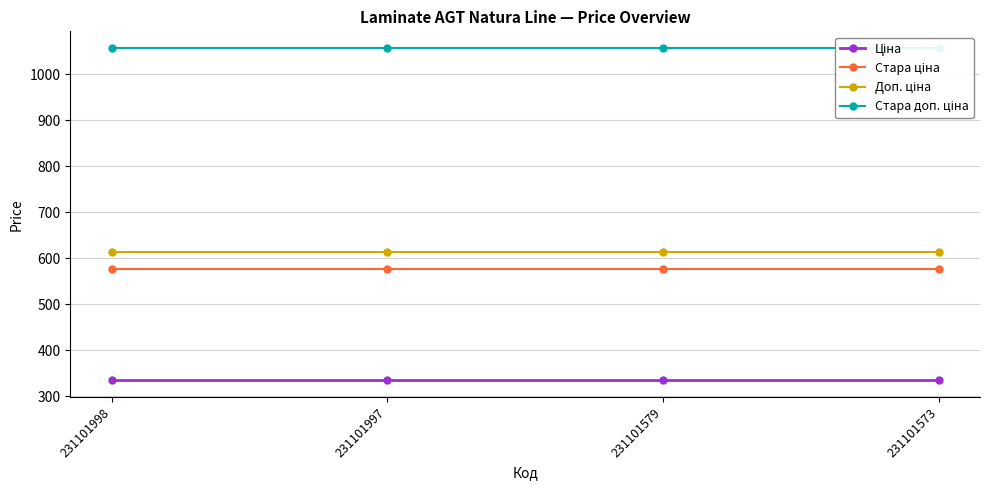

What value does the Ціна series have at 231101573?

334.4